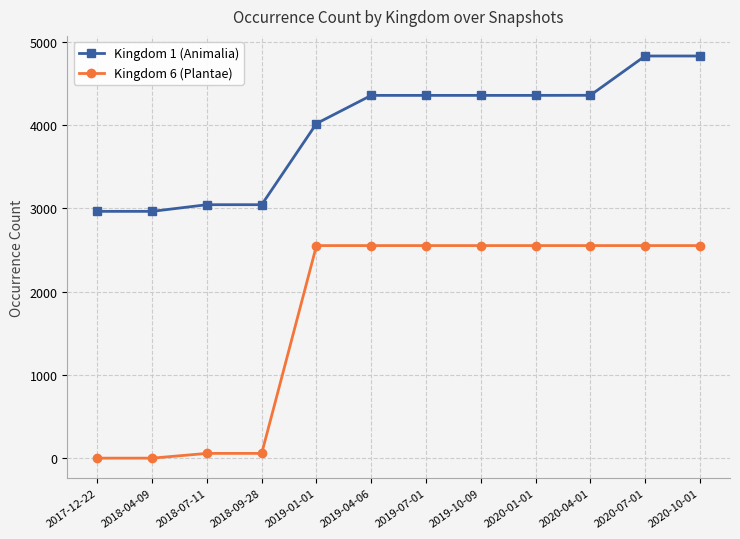

True or false: Kingdom 6 (Plantae) and Kingdom 1 (Animalia) cross at least once.

False